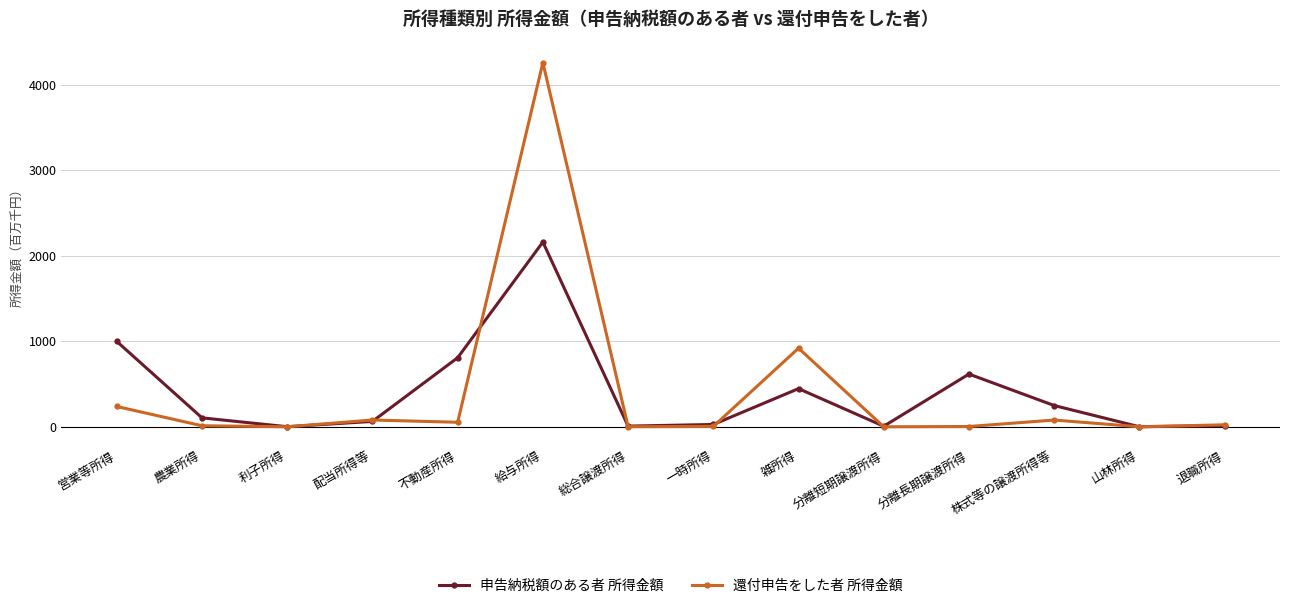

The value of 申告納税額のある者 所得金額 at 営業等所得 is 997.9. True or false?

True